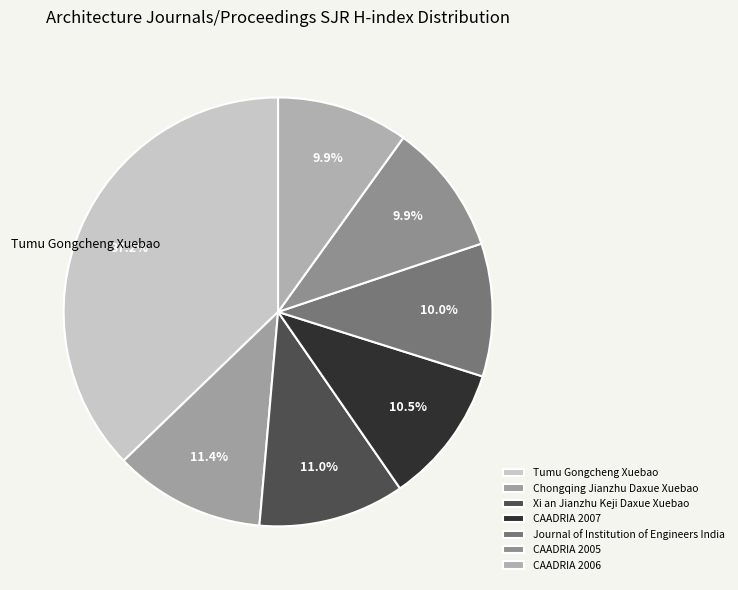

To the nearest percent, what is the combined percentage of Tumu Gongcheng Xuebao and CAADRIA 2005?

47%